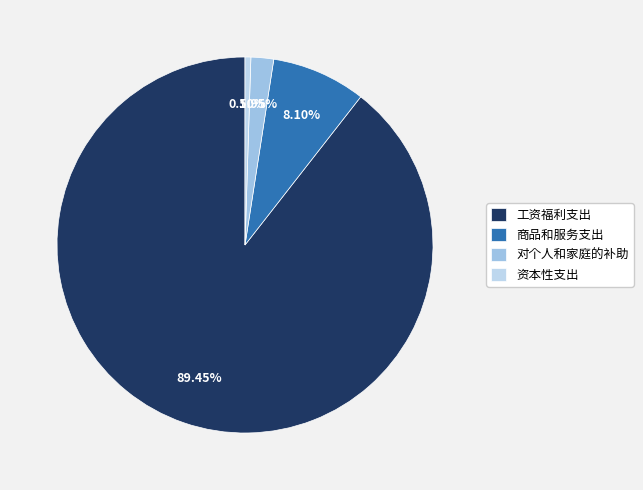

Which slice is the smallest?

资本性支出